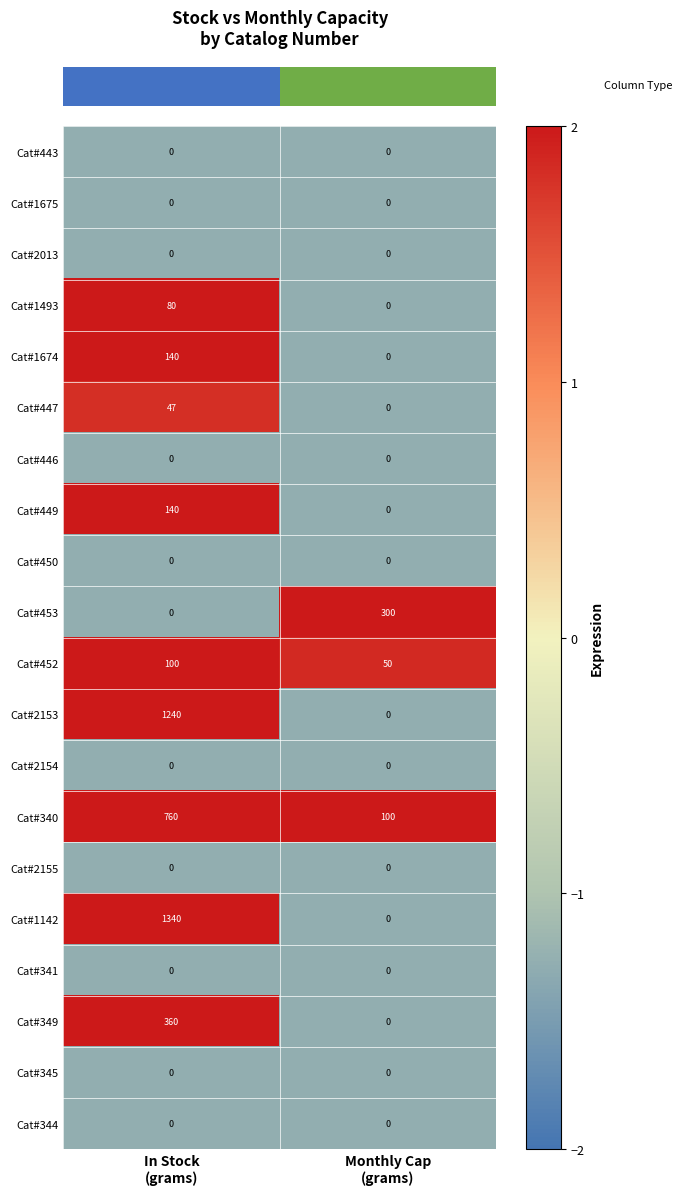

What is the maximum value for Cat#447?

47